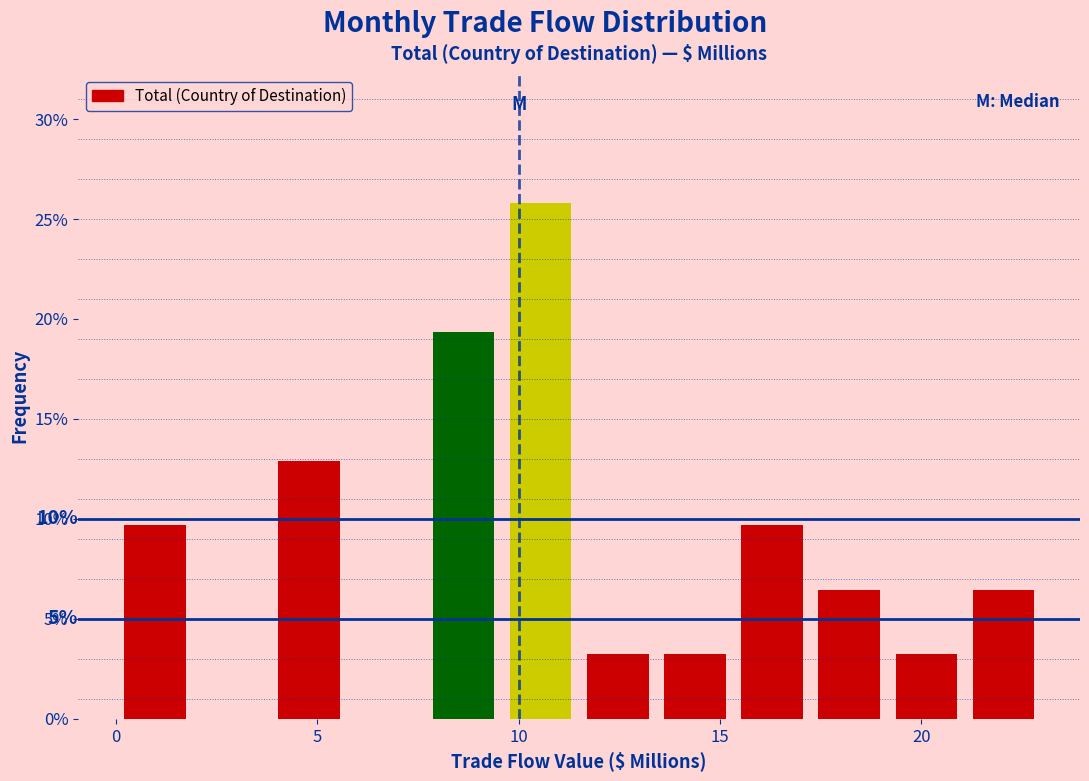

Read against the x-axis, roughly where is the centre of the tallest bar?

10.5